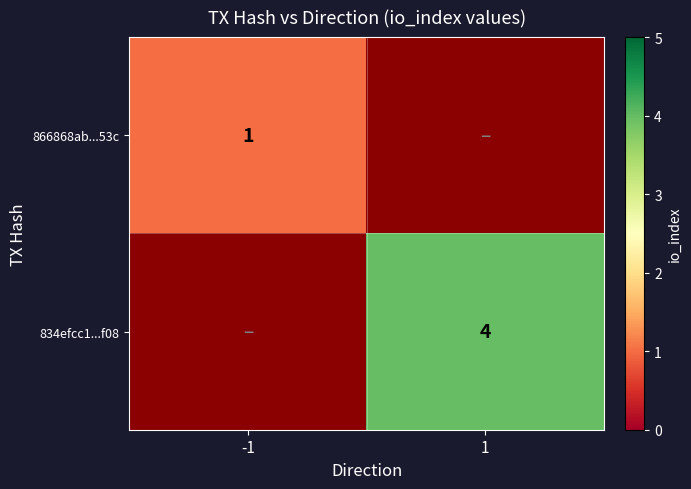

Which category has the highest value across all series?

1